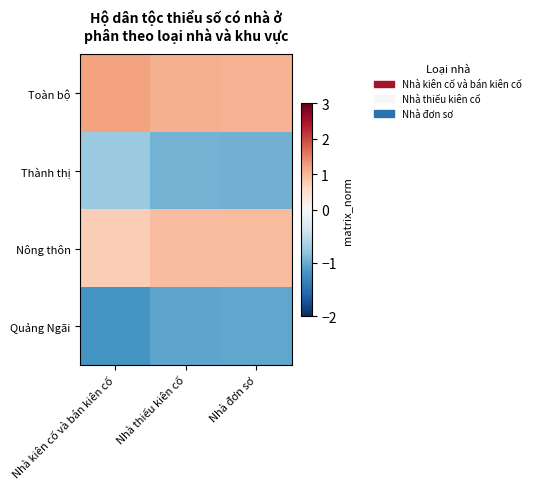

At which category does the chart reach its minimum across all series?

Nhà kiên cố và bán kiên cố